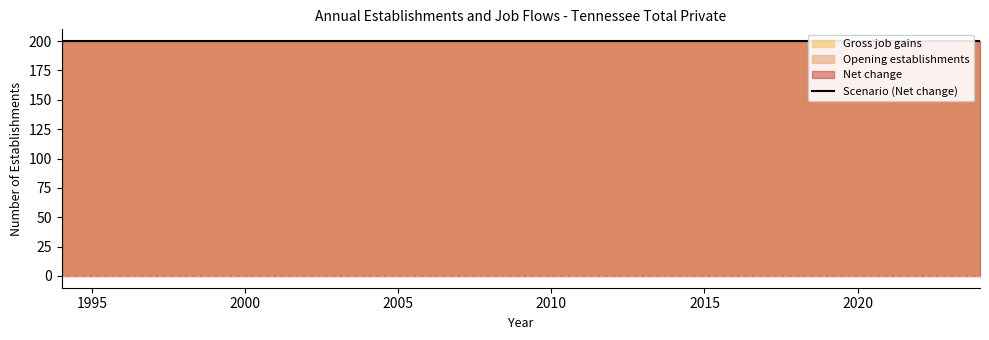

At how many categories does at least one series exceed 78?

31